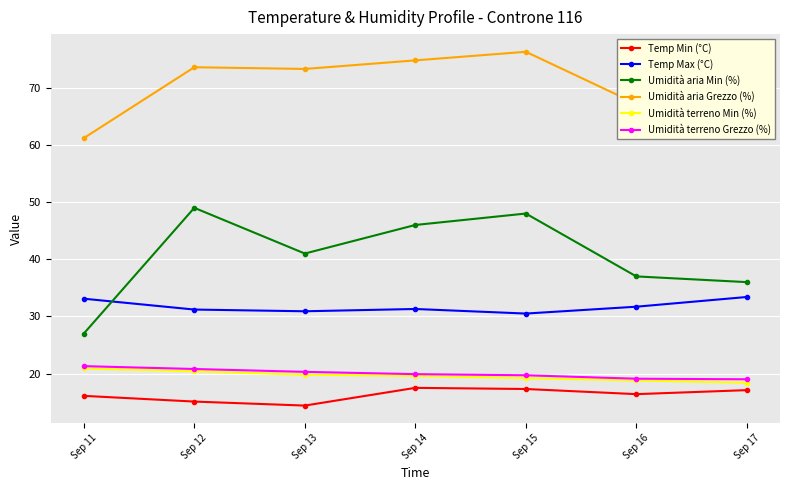

What value does the Temp Min (°C) series have at Sep 11?

16.1